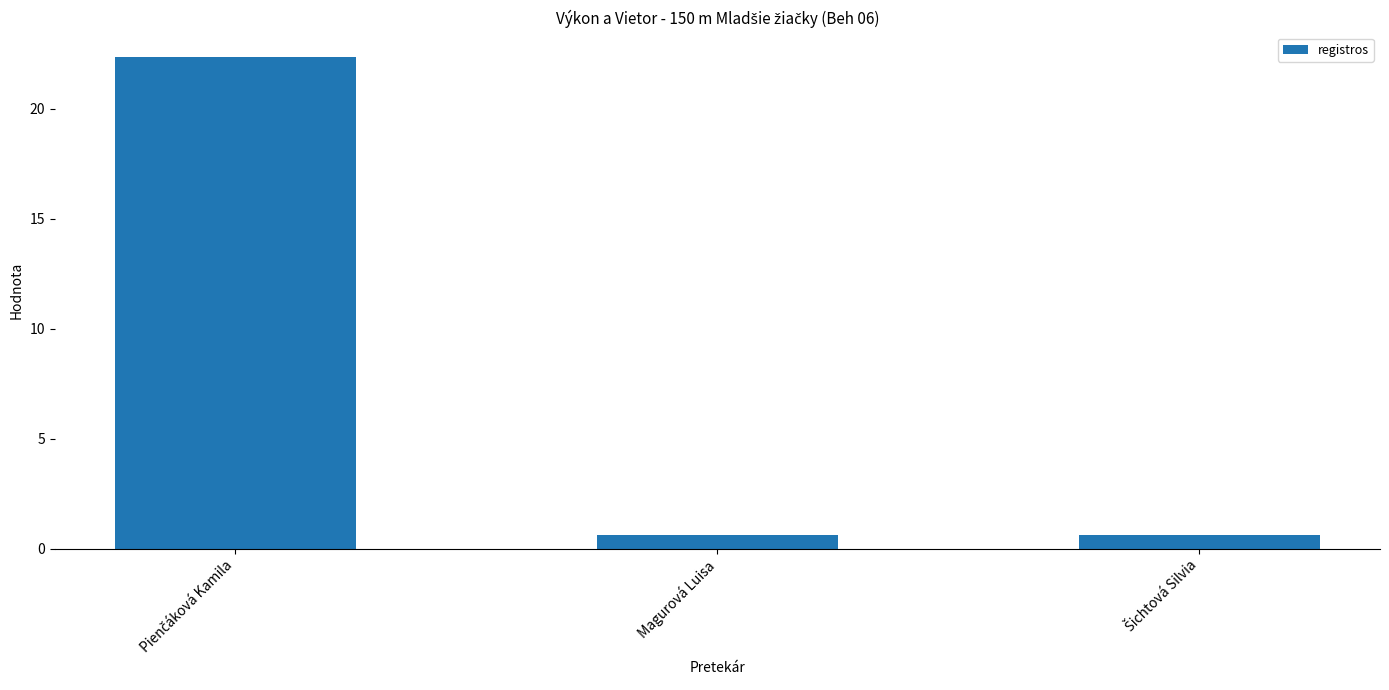

Count the number of data series in this chart.

1